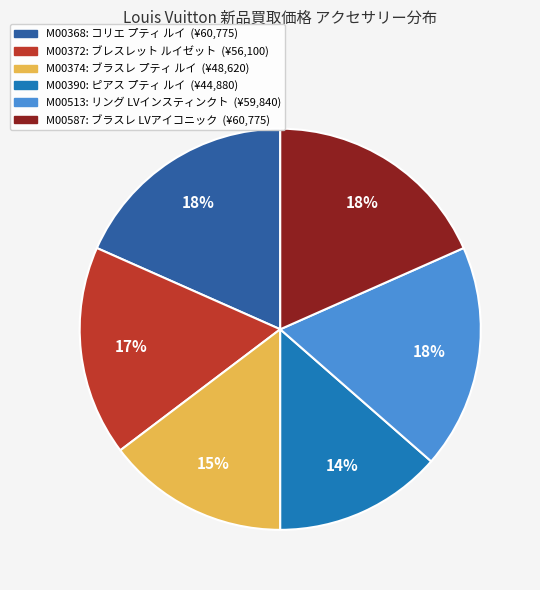

To the nearest percent, what is the average slice percentage?

17%